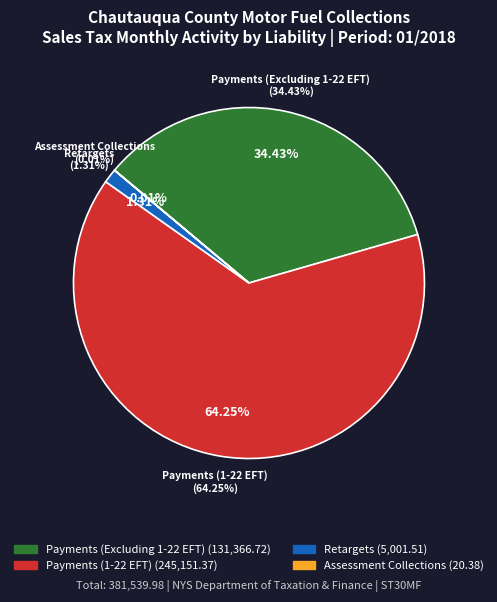

To the nearest percent, what portion does Retargets represent?

1%